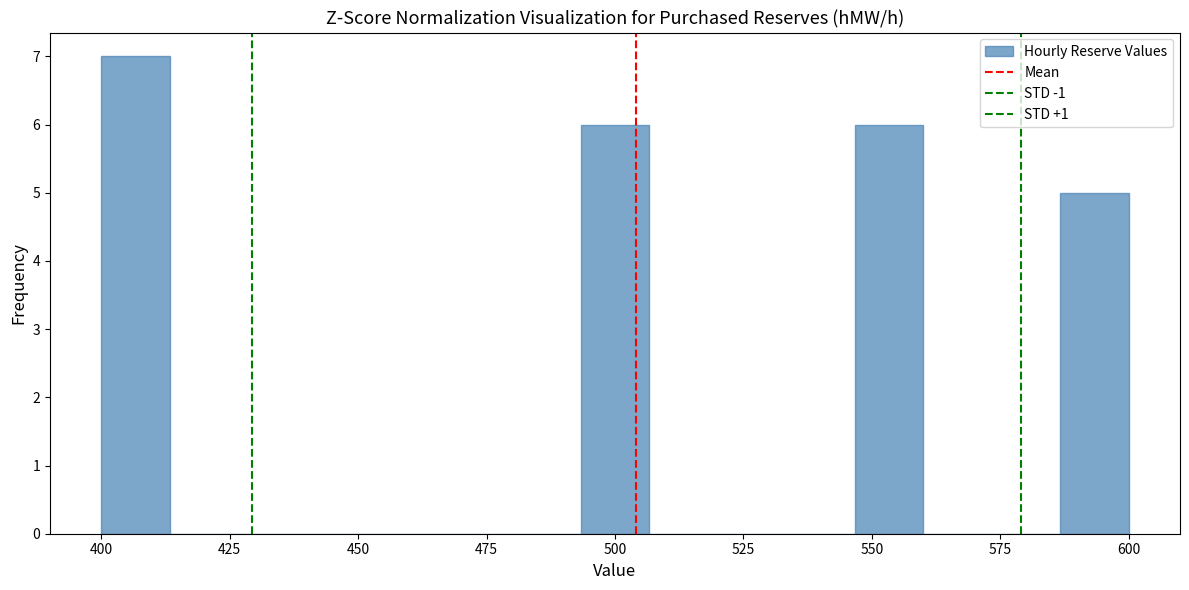

Around what value on the x-axis is the tallest bar? Give the approximate position of its centre, as read against the axis.

405